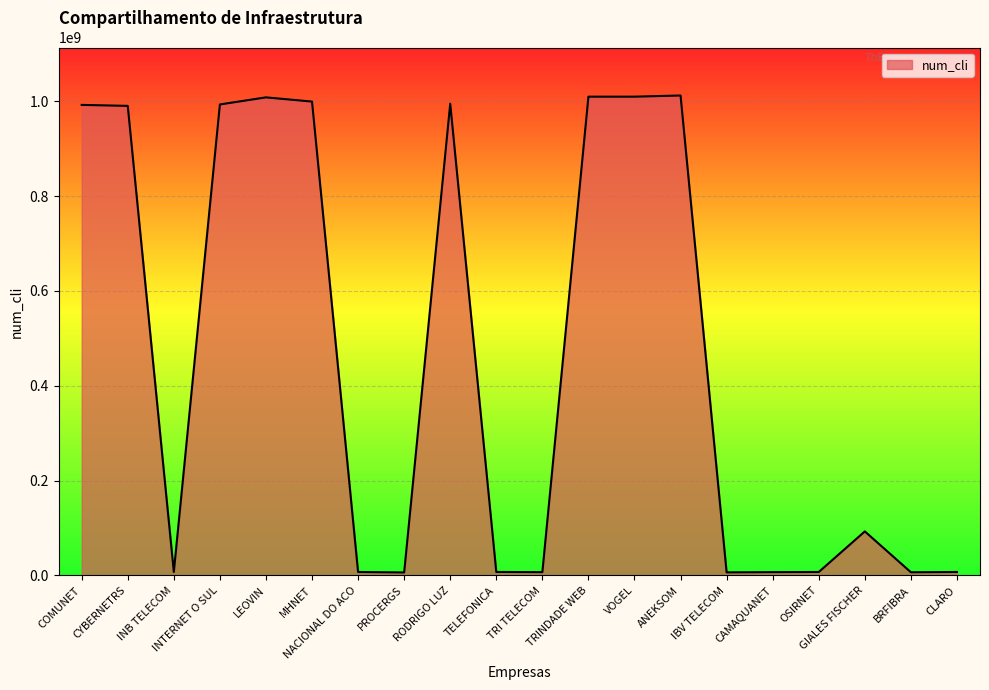

What is the maximum value shown in the chart?

1011962080